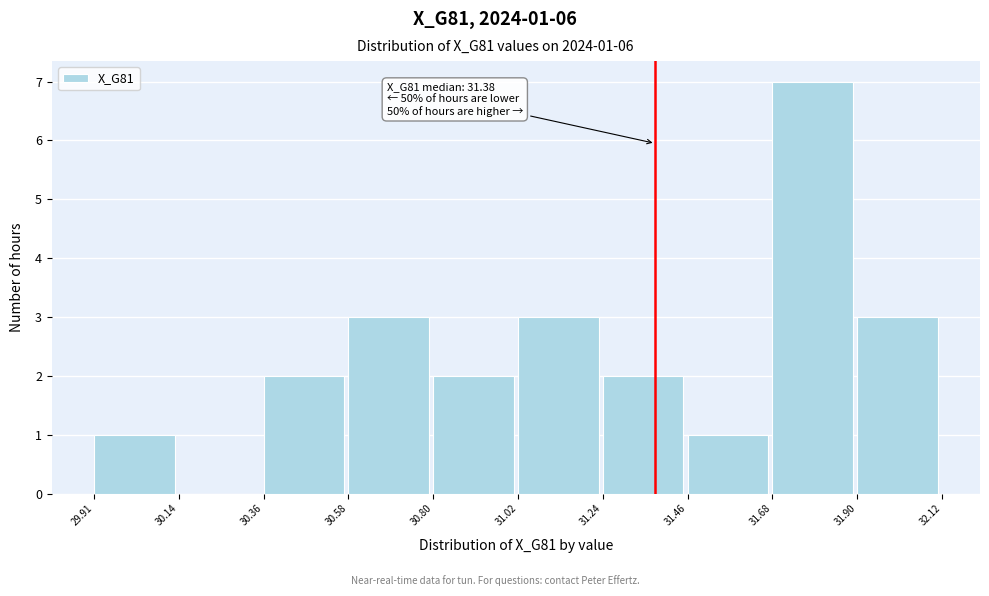

Over which range of the x-axis is the bar tallest?

31.68 to 31.90